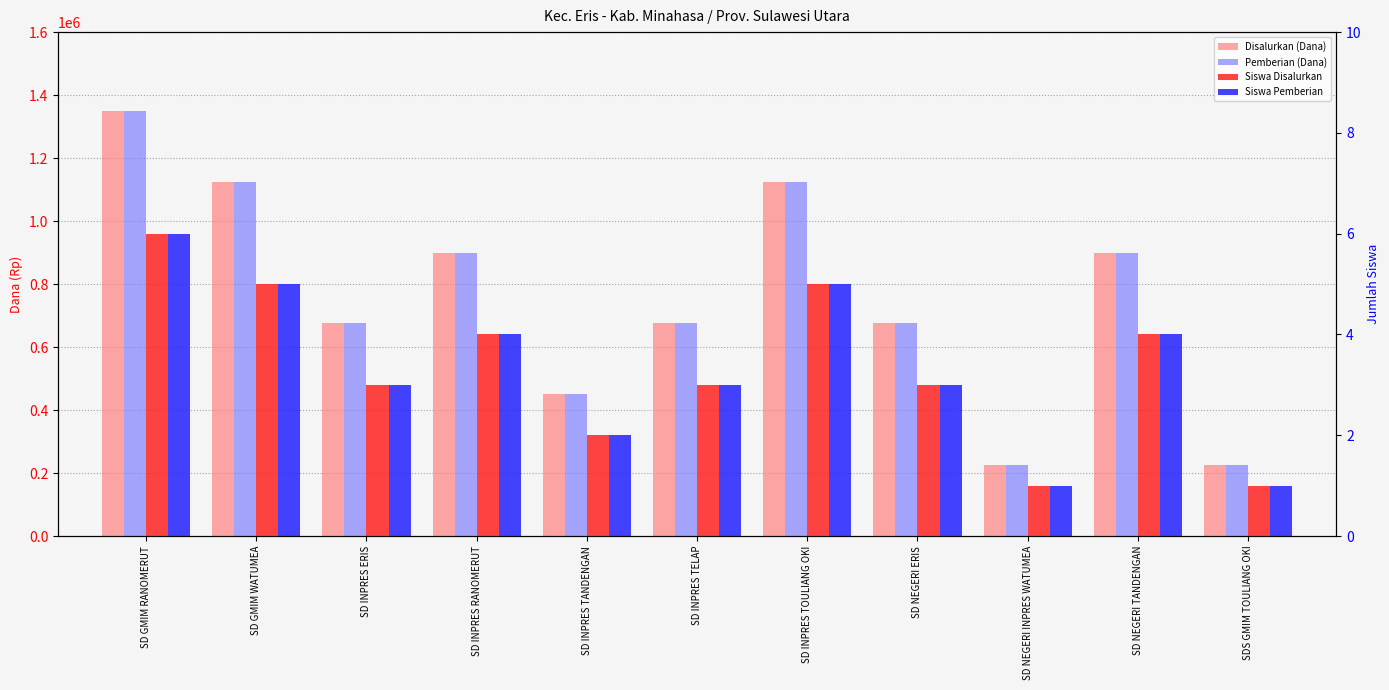

Which series has the largest total across all categories?

Disalurkan (Dana)